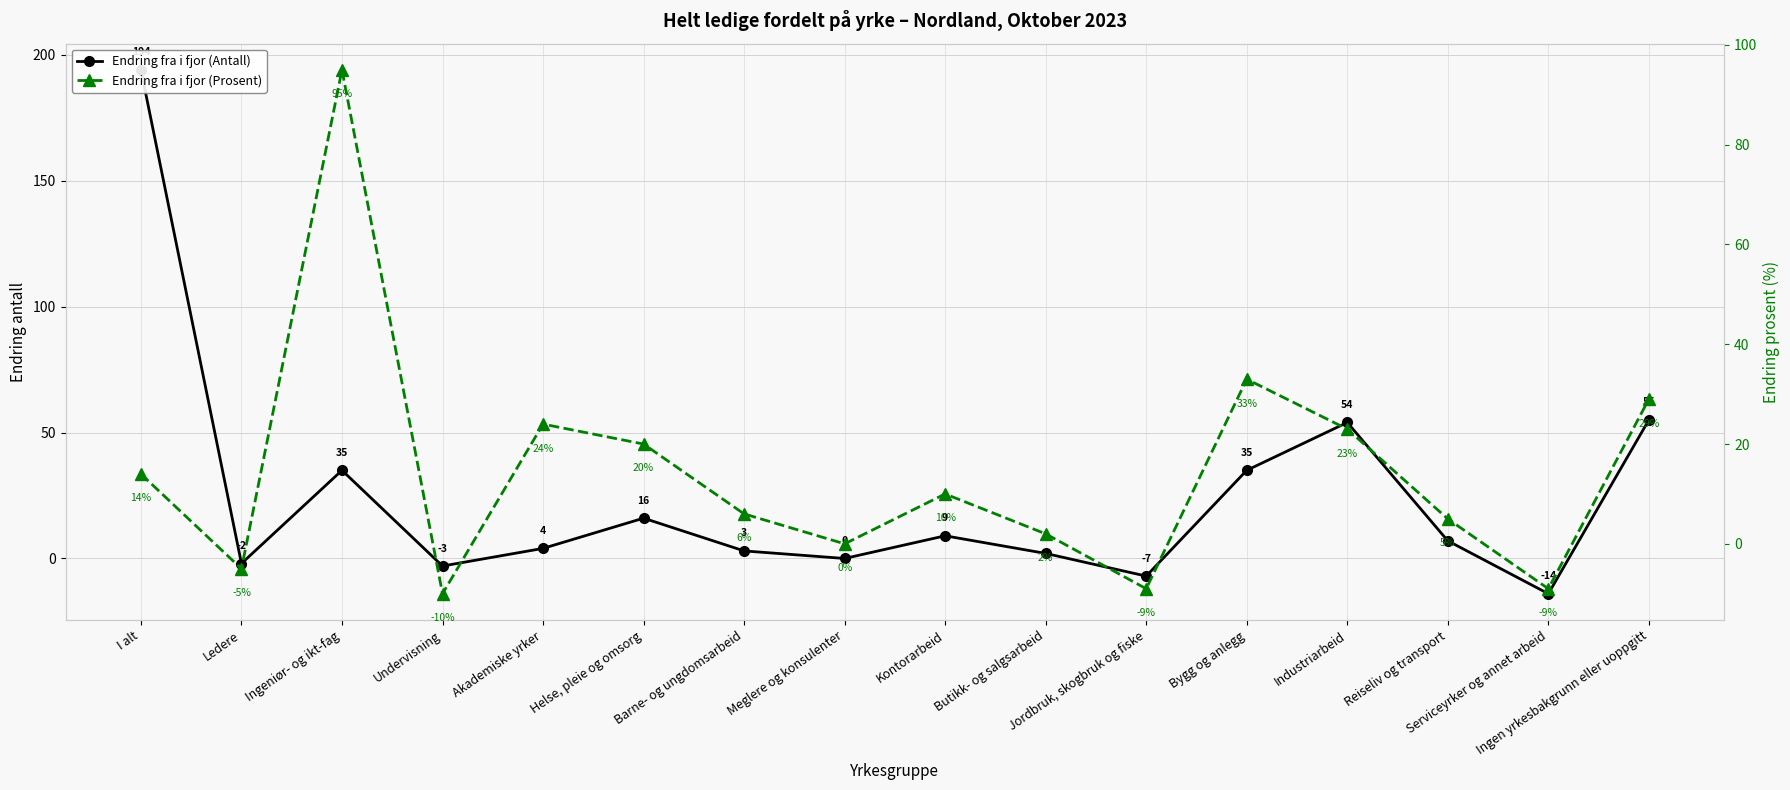

At which category is the sum across all series the highest?

I alt